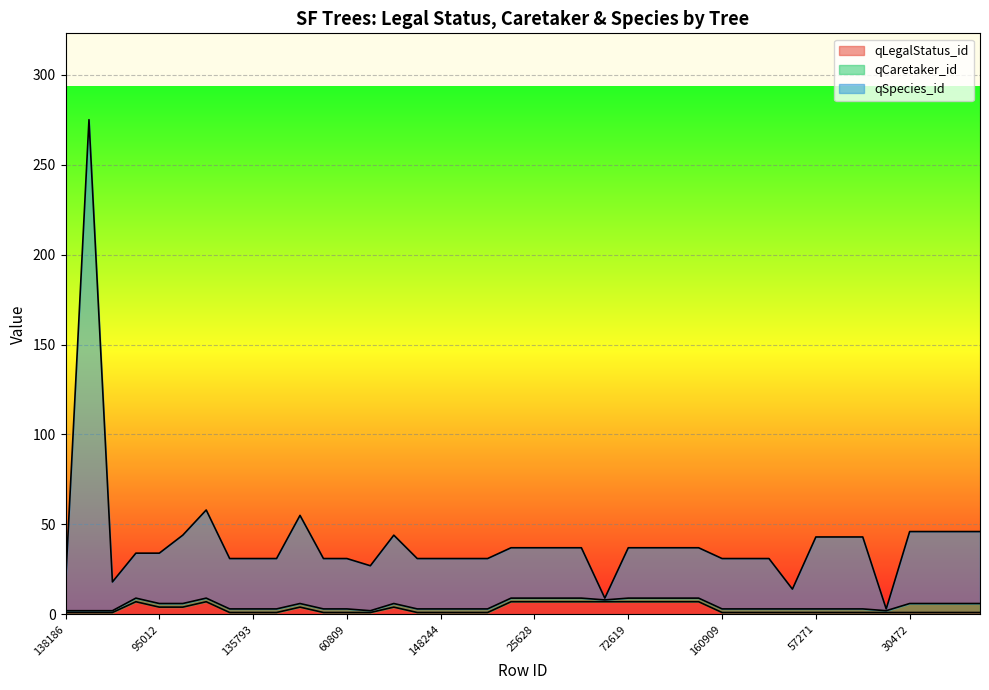

What is the label of the 9th point from the left?

135793